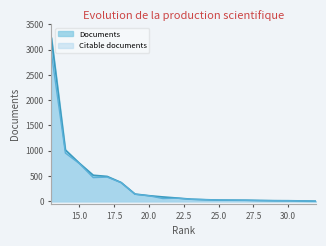

Which category has the lowest value in the Citable documents series?

32